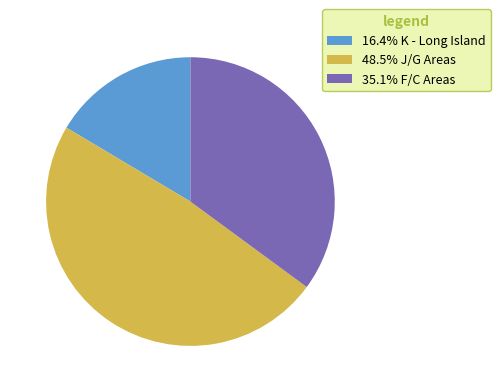

Do 35.1% F/C Areas and 16.4% K - Long Island together represent more than half of the pie?

Yes